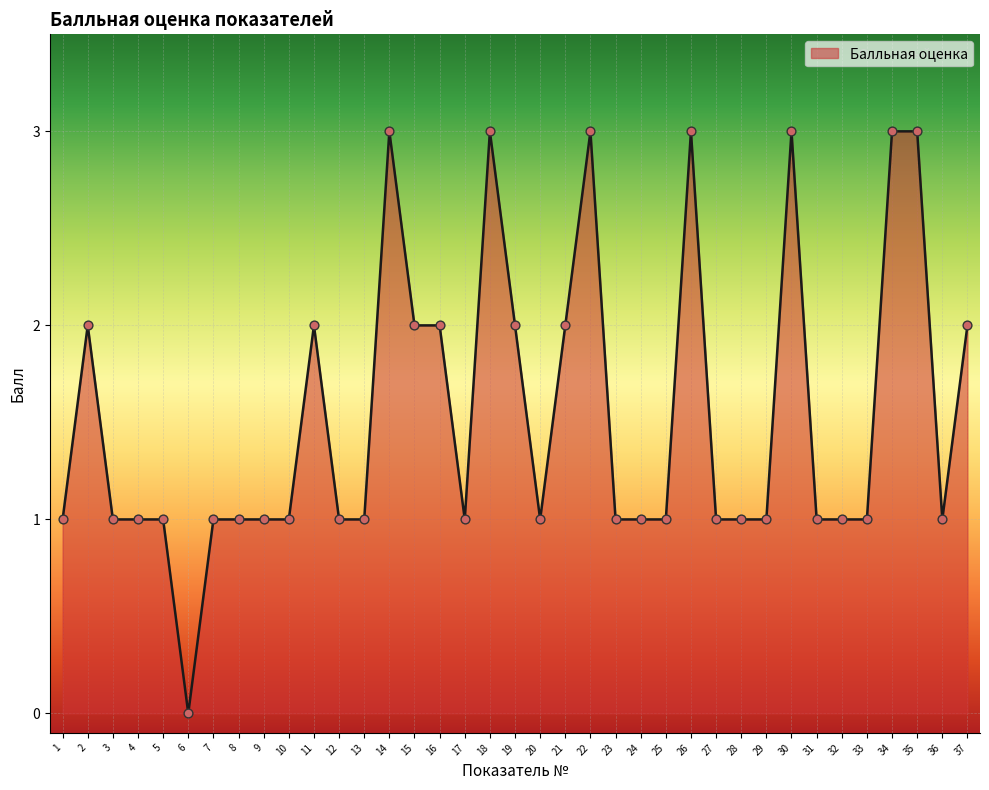

Between 20 and 2, which is larger?

2